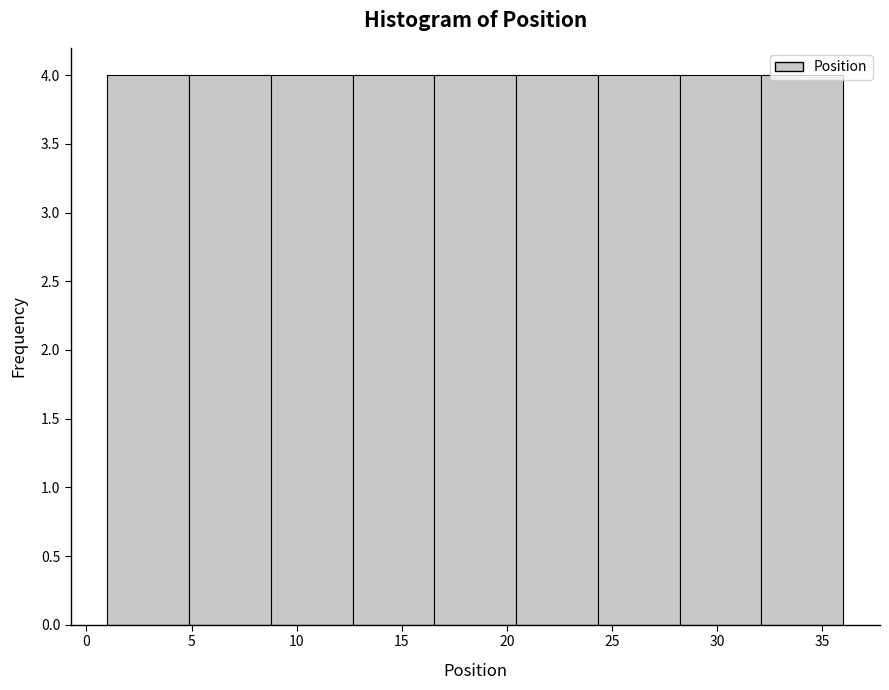

What is the height of the bar covering 1.0 to 5.0 on the x-axis? Neither the bar edges nor the heights are printed on the chart, so give them approximately, as read against the axes.

4